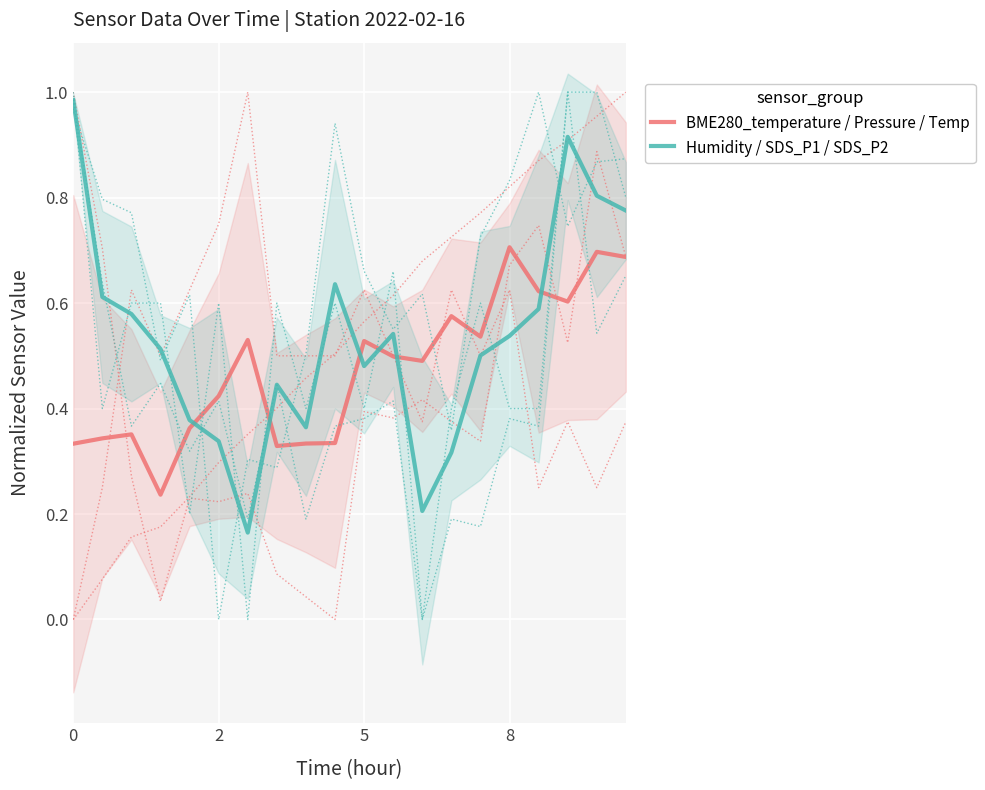

What is the maximum value for BME280_temperature / Pressure / Temp?

0.7